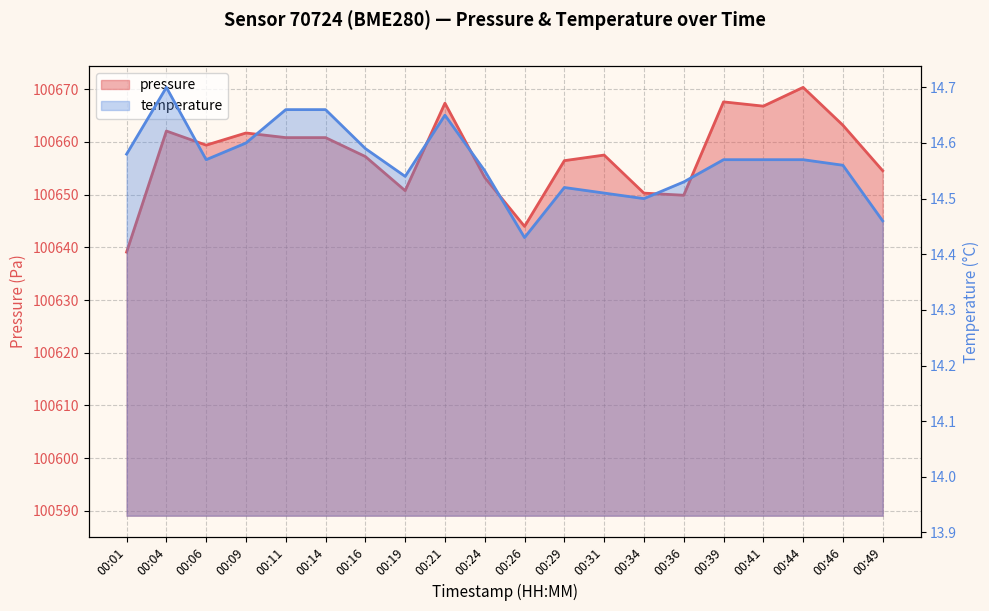

At how many categories does at least one series exceed 23138?

20